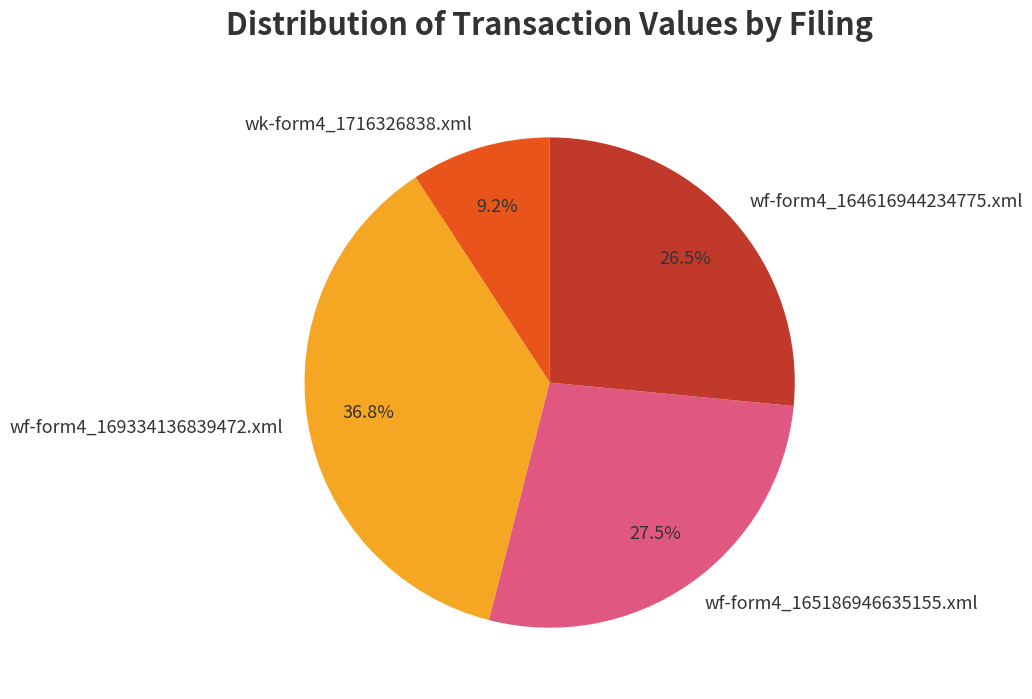

The wf-form4_164616944234775.xml slice represents 35% of the pie. True or false?

False